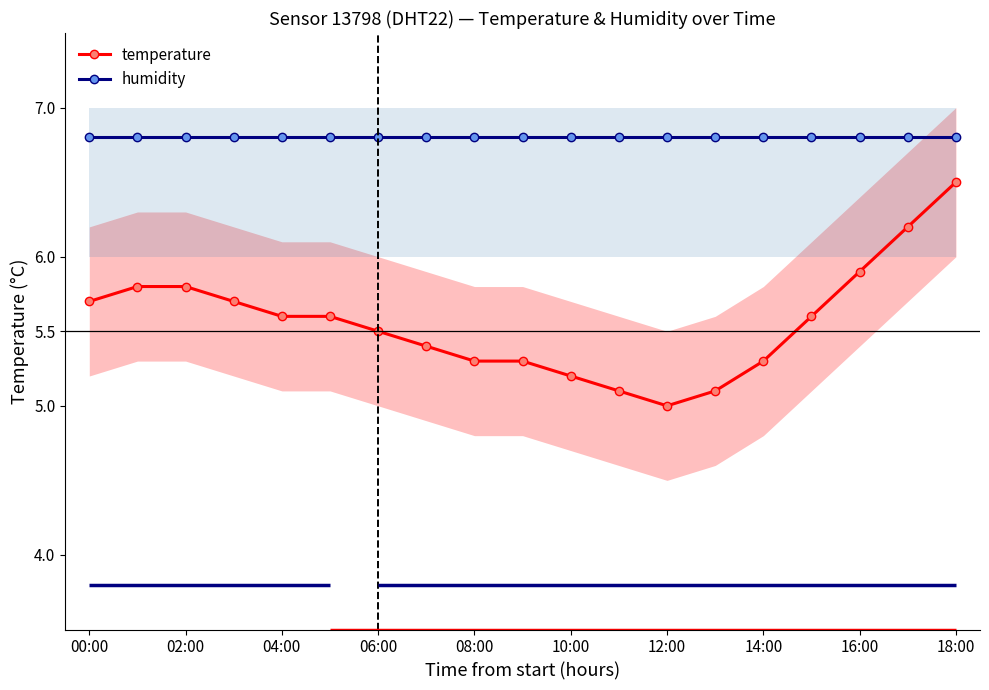

What are all the series names shown in the legend?

temperature, humidity